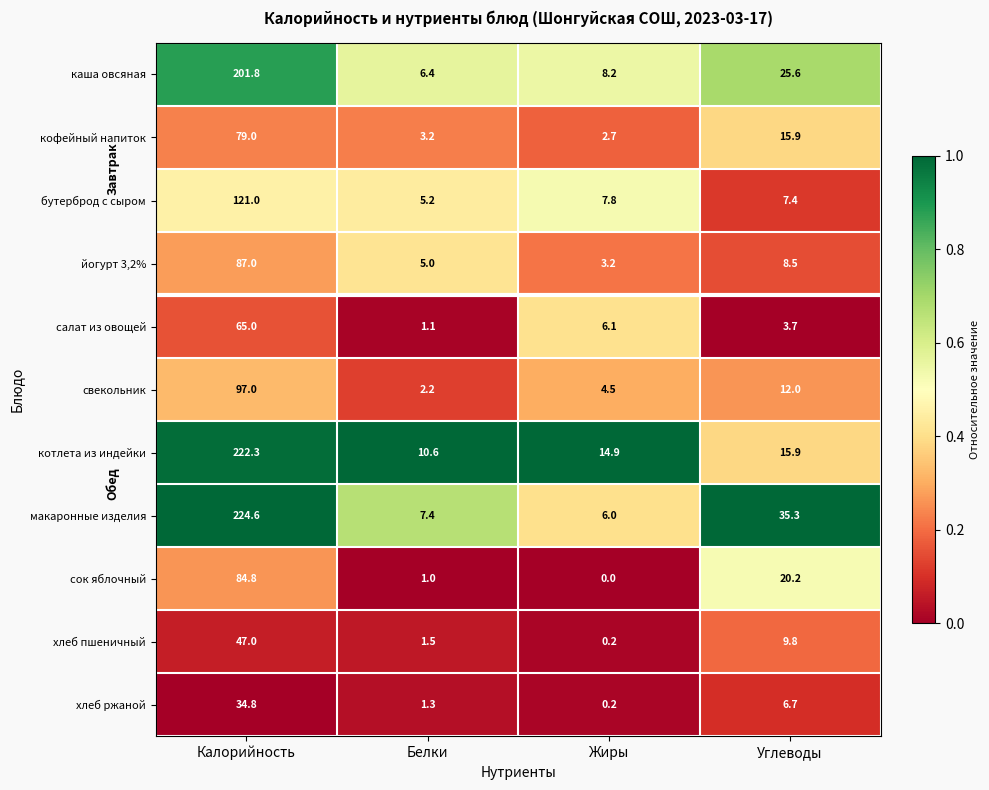

Which series has the widest spread of values?

макаронные изделия